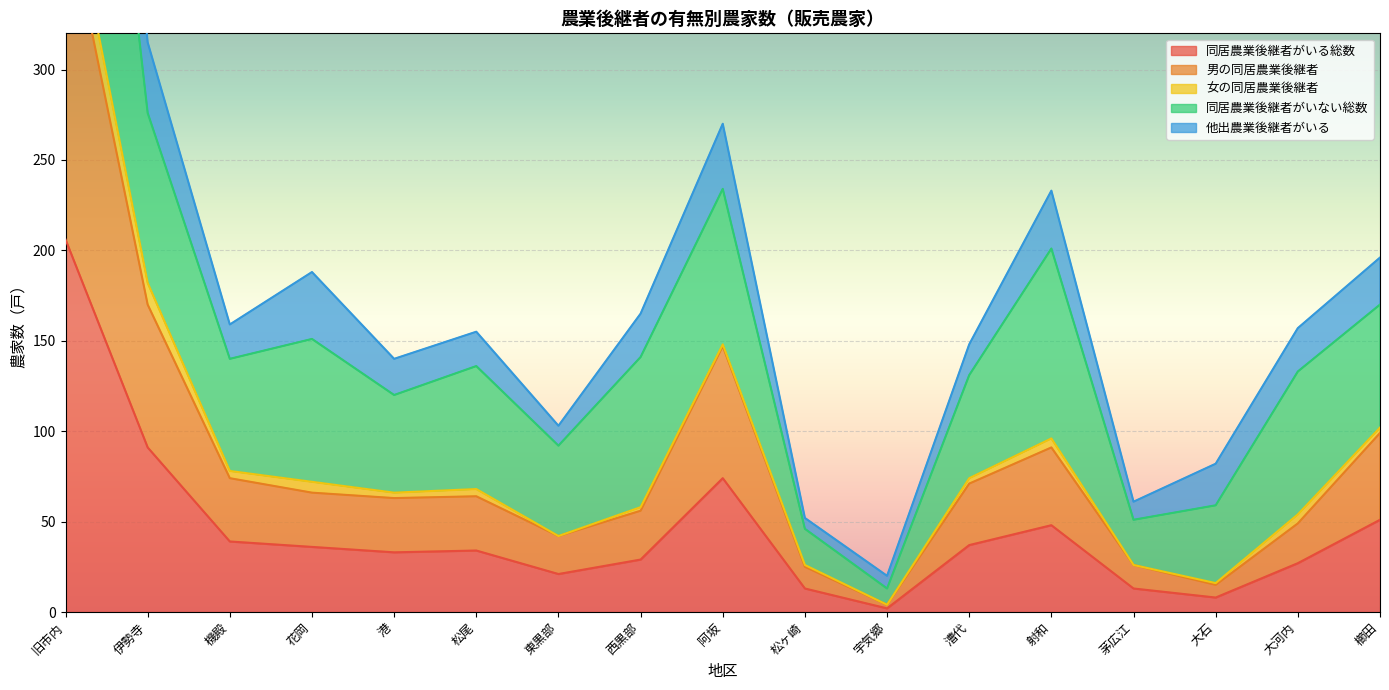

True or false: 男の同居農業後継者 and 同居農業後継者がいる総数 cross at least once.

False